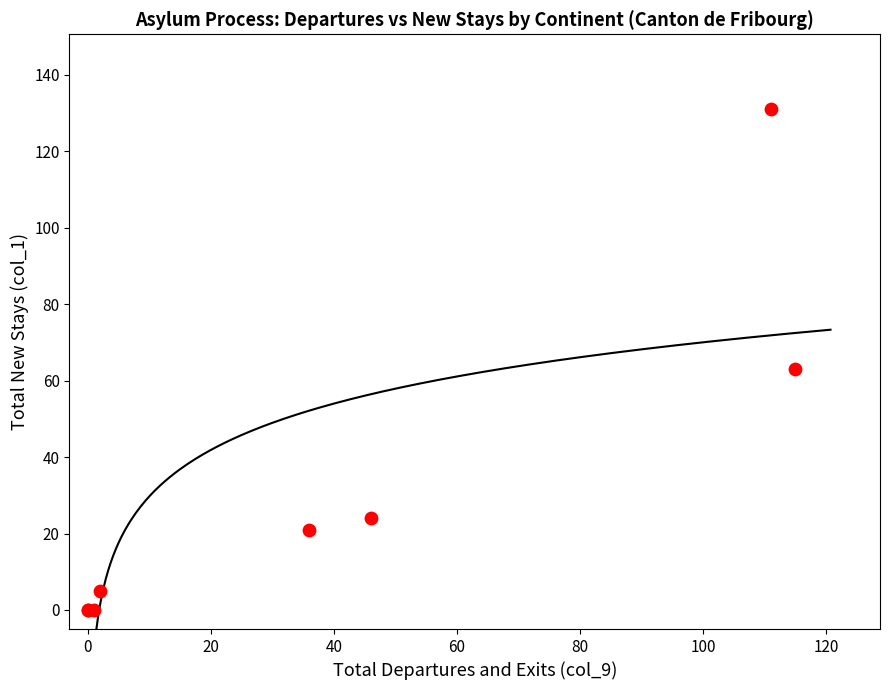

What Y value in the scatter plot is closest to 65?

63